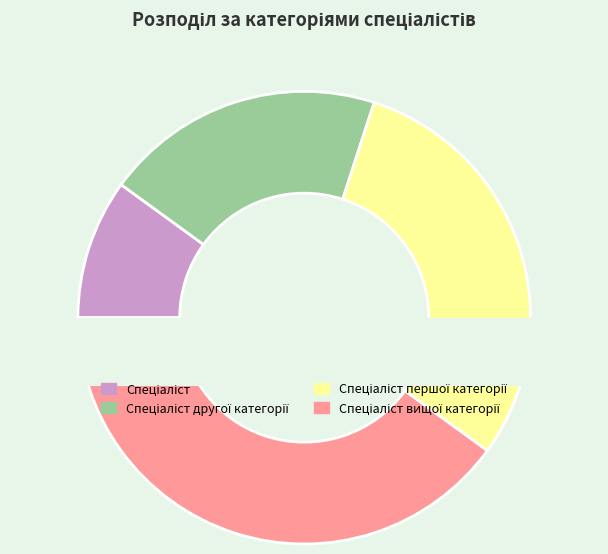

To the nearest percent, what portion does Спеціаліст першої категорії represent?

30%